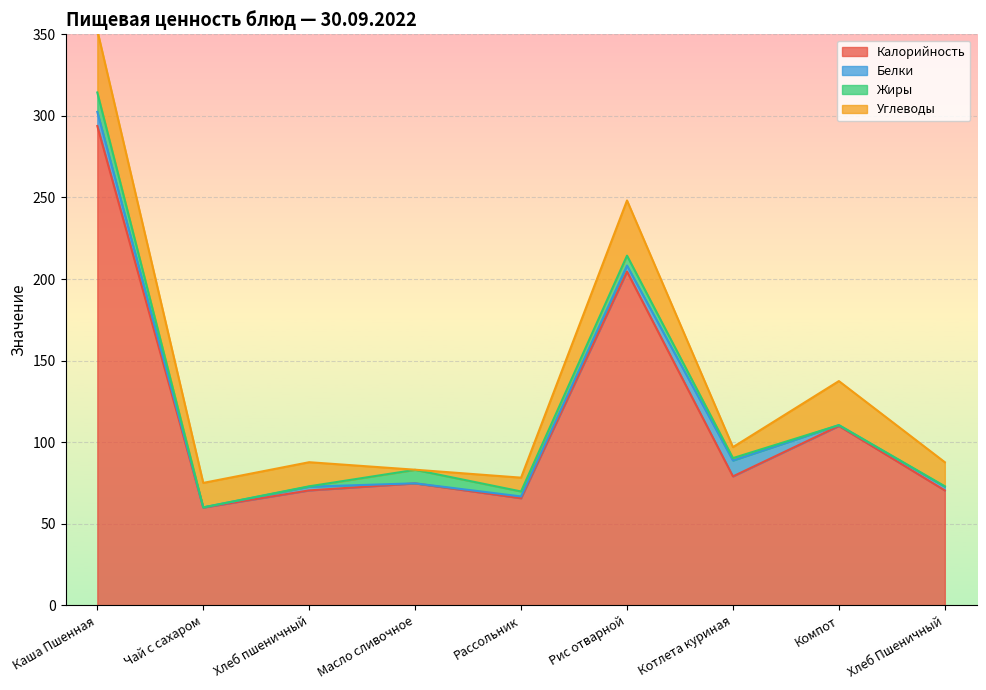

What is the value of the Жиры point at the 7th from the left?

1.5